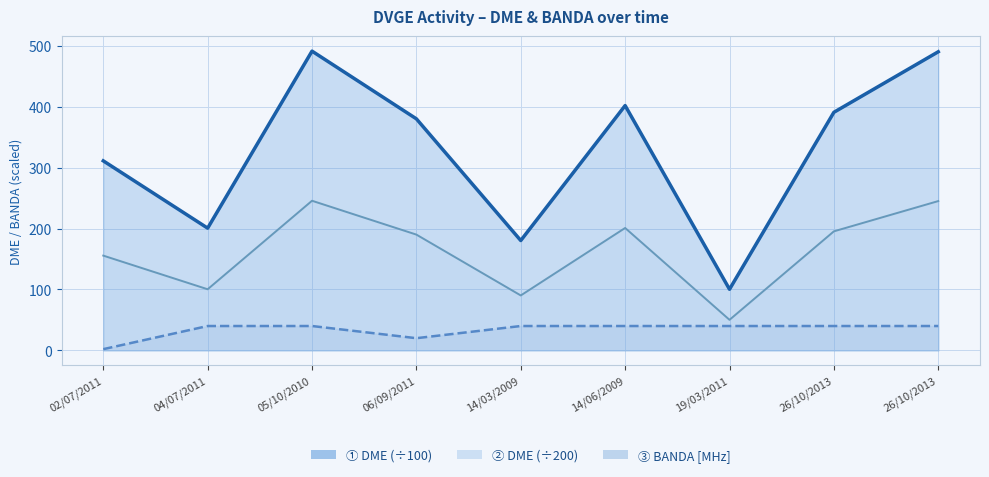

Which category has the lowest value across all series?

02/07/2011